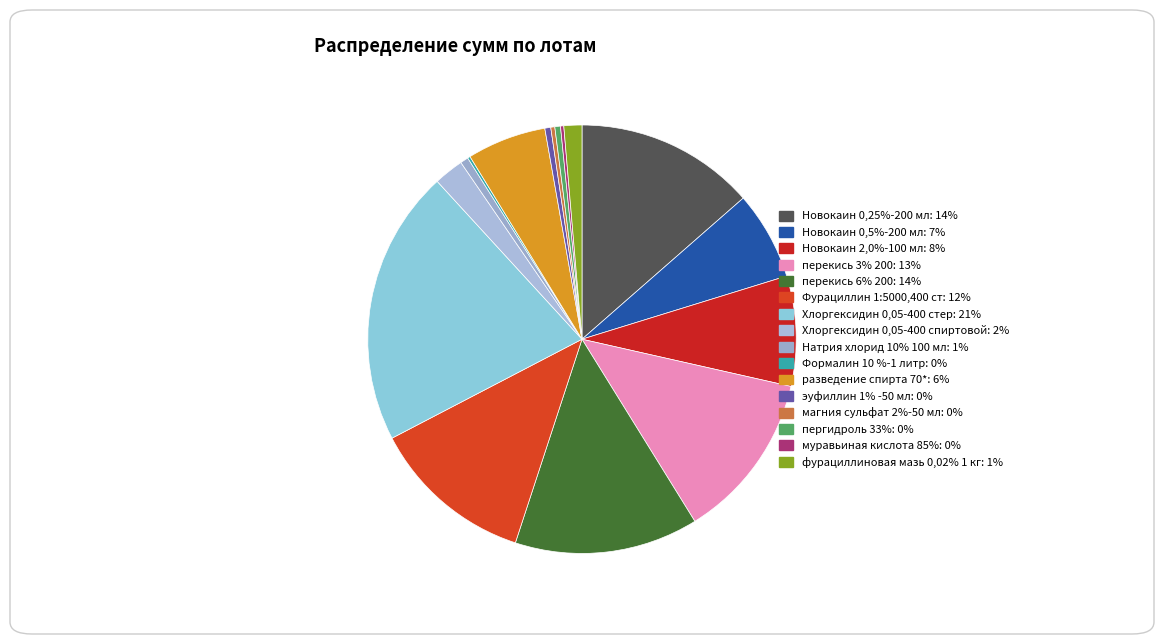

How many slices are in this pie chart?

16